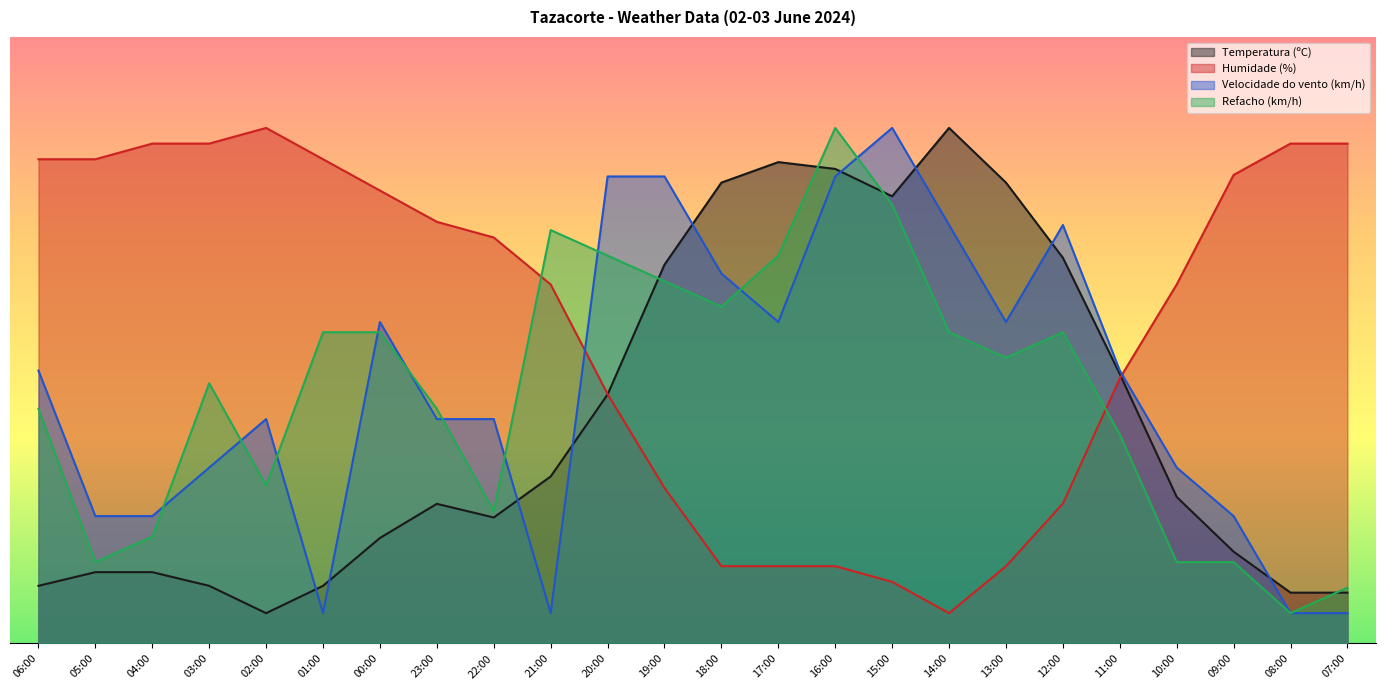

True or false: Humidade (%) has a value of 25.0 at 10:00.

False